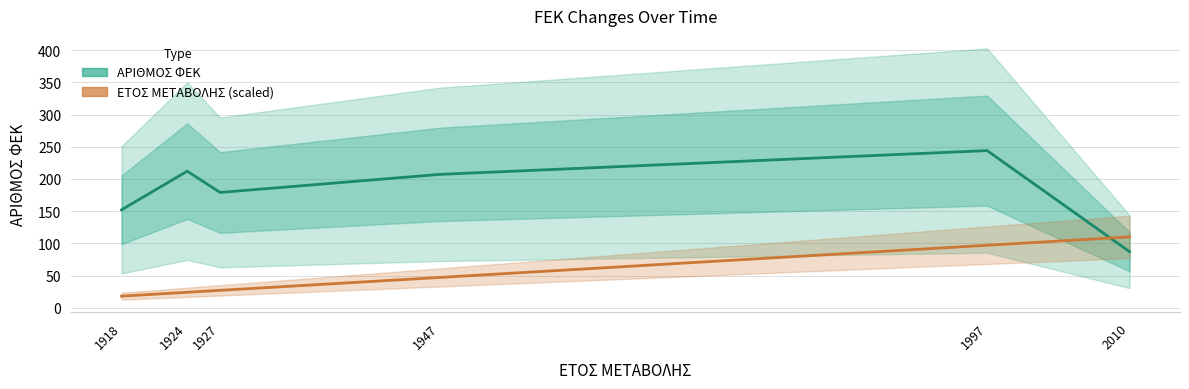

How many values in the ΑΡΙΘΜΟΣ ΦΕΚ series are below 207?

3